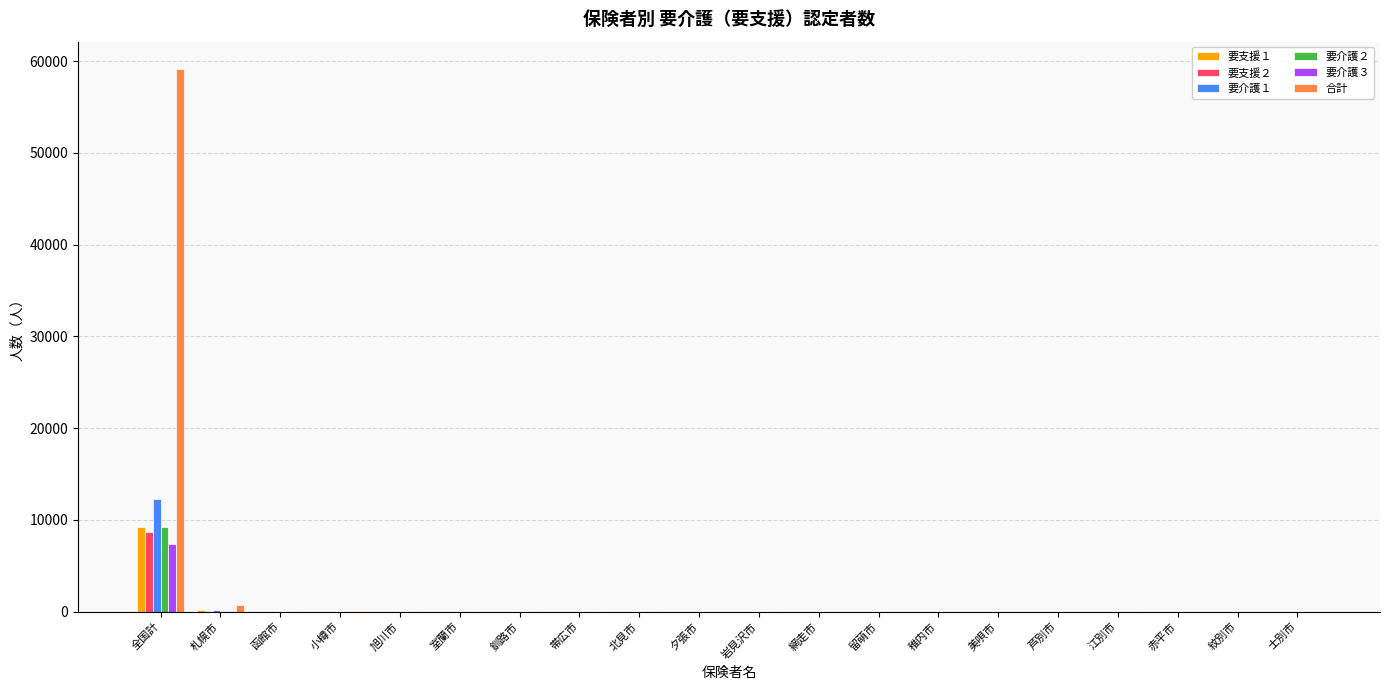

Is it true that 要支援１ equals 2845 at 全国計?

False